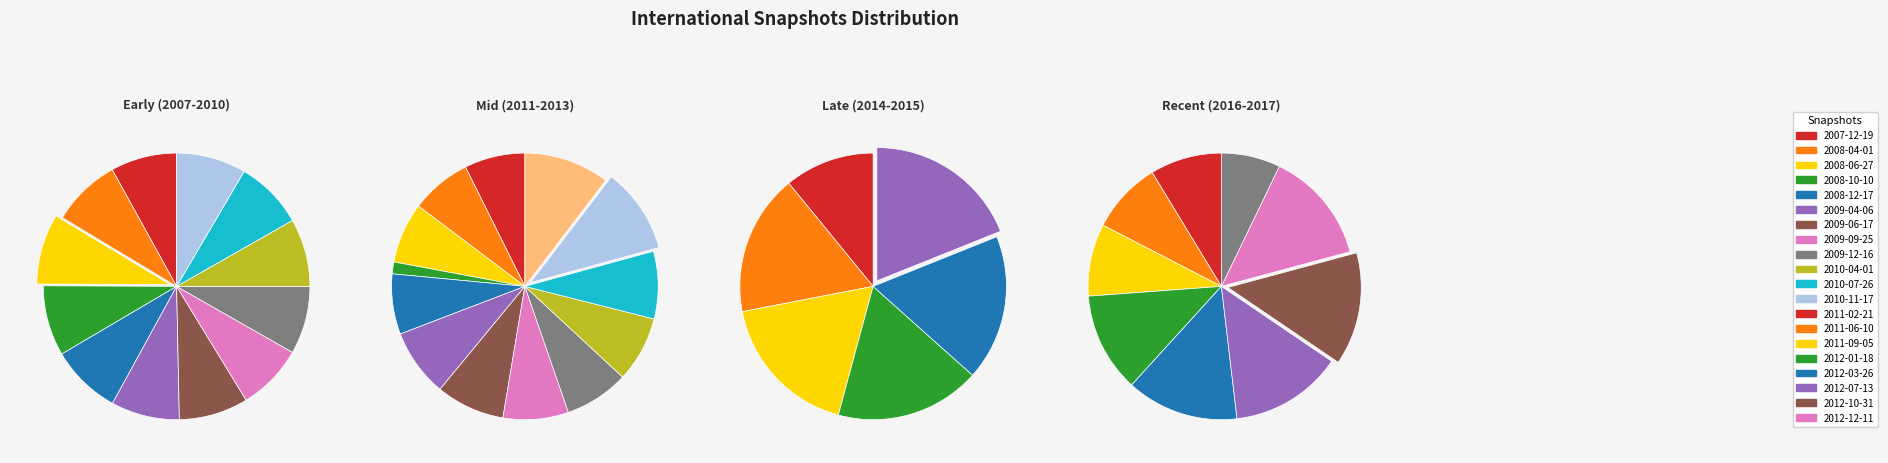

True or false: 2011-02-21 accounts for 1% of the total.

True